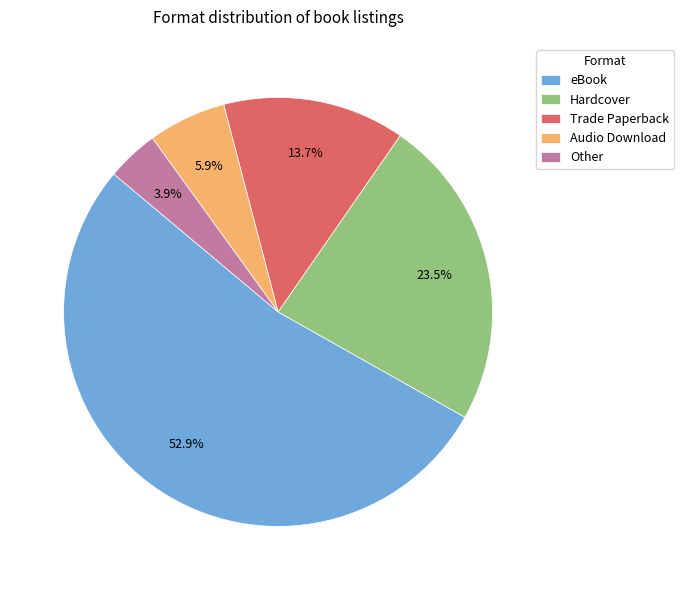

What is the smallest slice in the pie chart?

Other